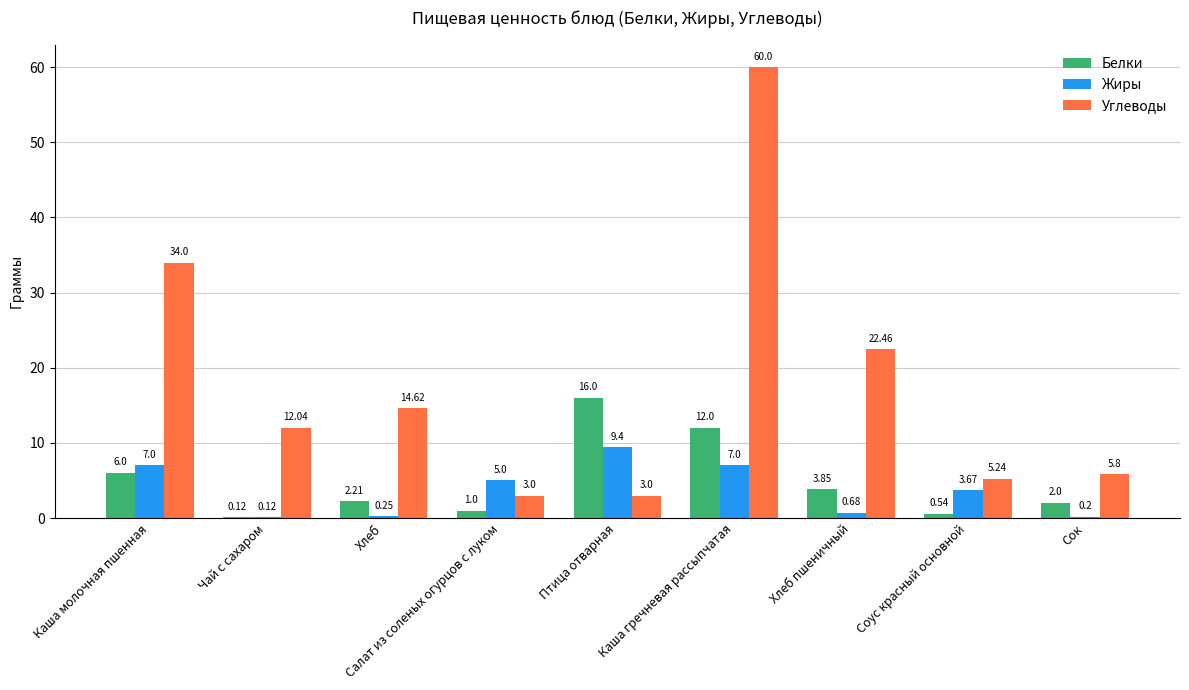

Which category has the highest value in the Белки series?

Птица отварная